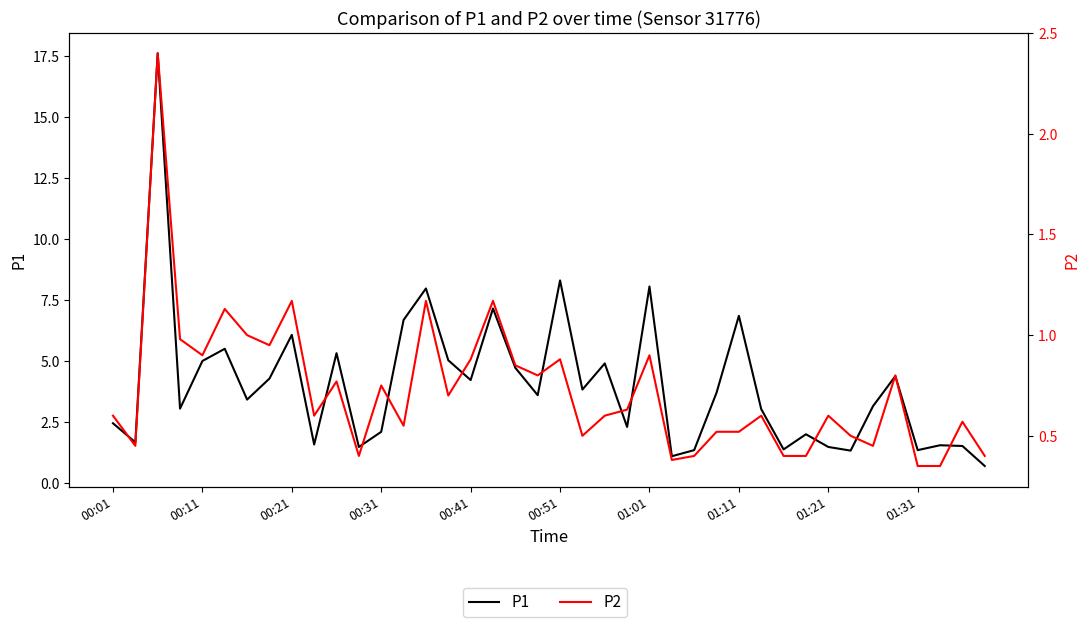

What is the total value across all series at 37?

1.9